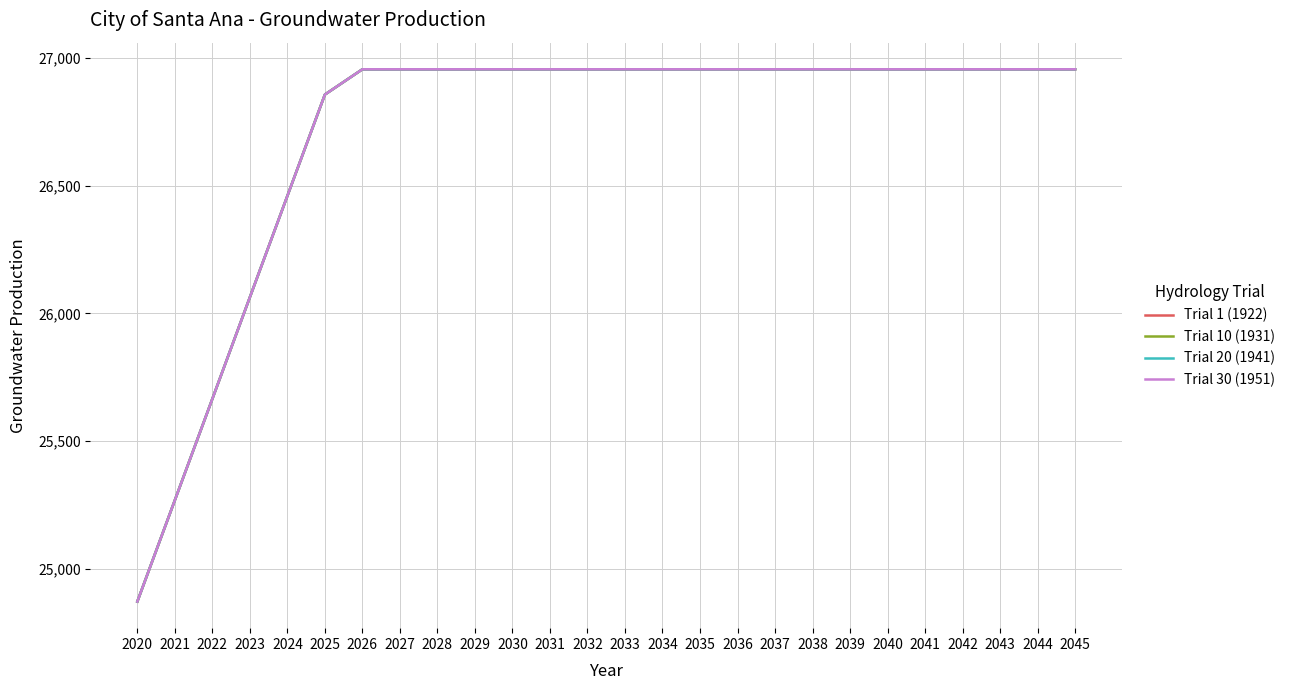

True or false: Trial 1 (1922) and Trial 20 (1941) intersect in this chart.

False